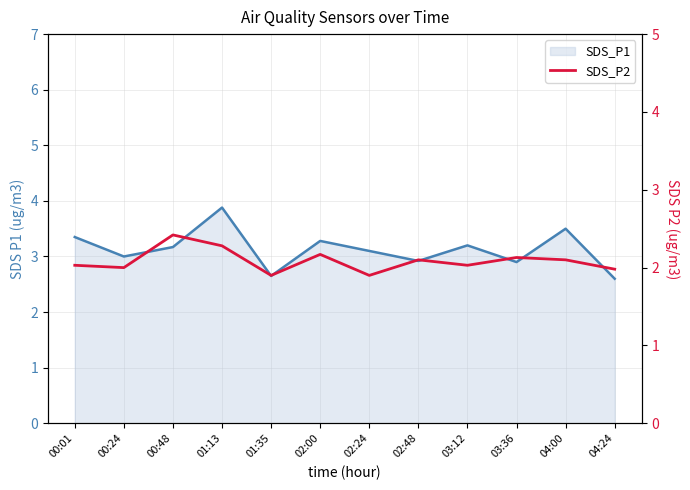

The SDS_P2 series shows 4.1 at 01:13. True or false?

False